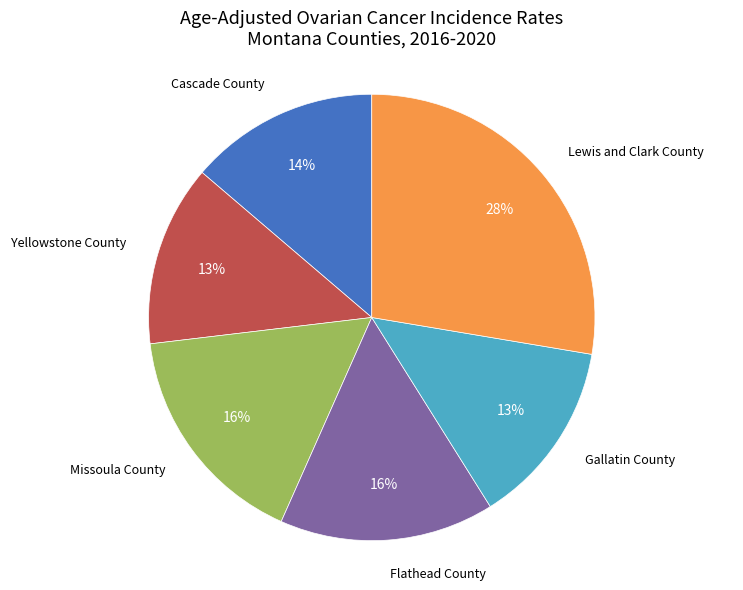

To the nearest percent, what is the average slice percentage?

17%